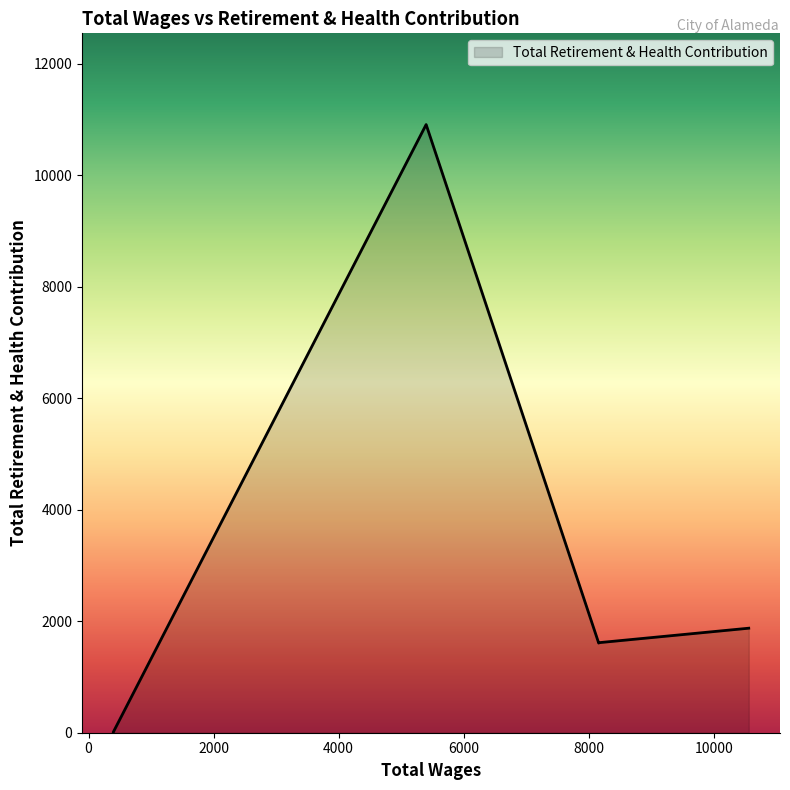

True or false: the data shows 14 at 396.0.

False